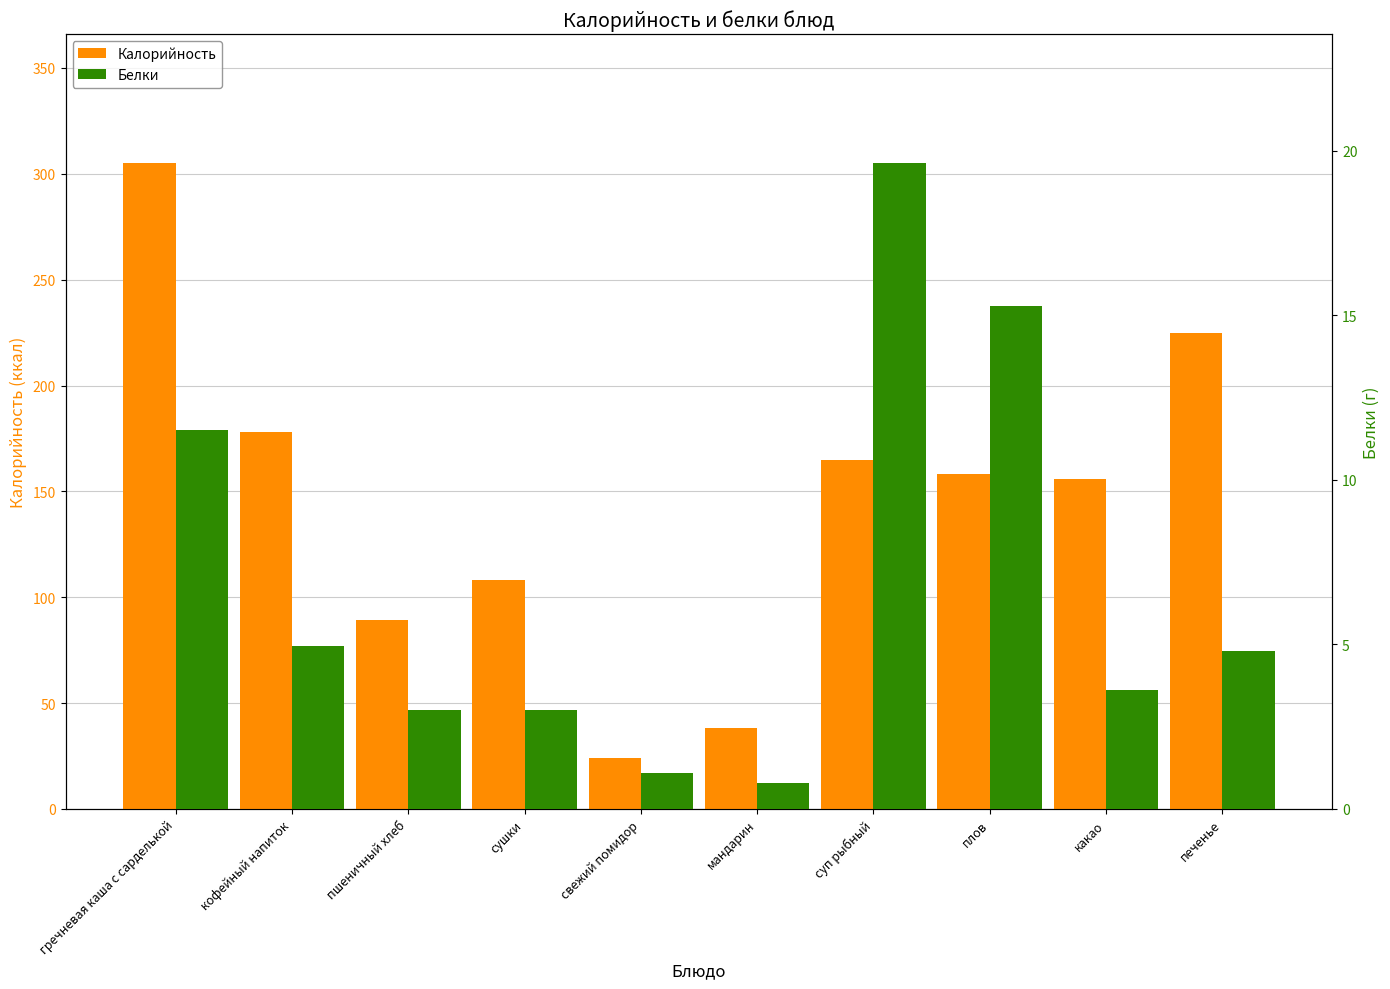

List the labels in order of Белки value, smallest first.

мандарин, свежий помидор, пшеничный хлеб, сушки, какао, печенье, кофейный напиток, гречневая каша с сарделькой, плов, суп рыбный